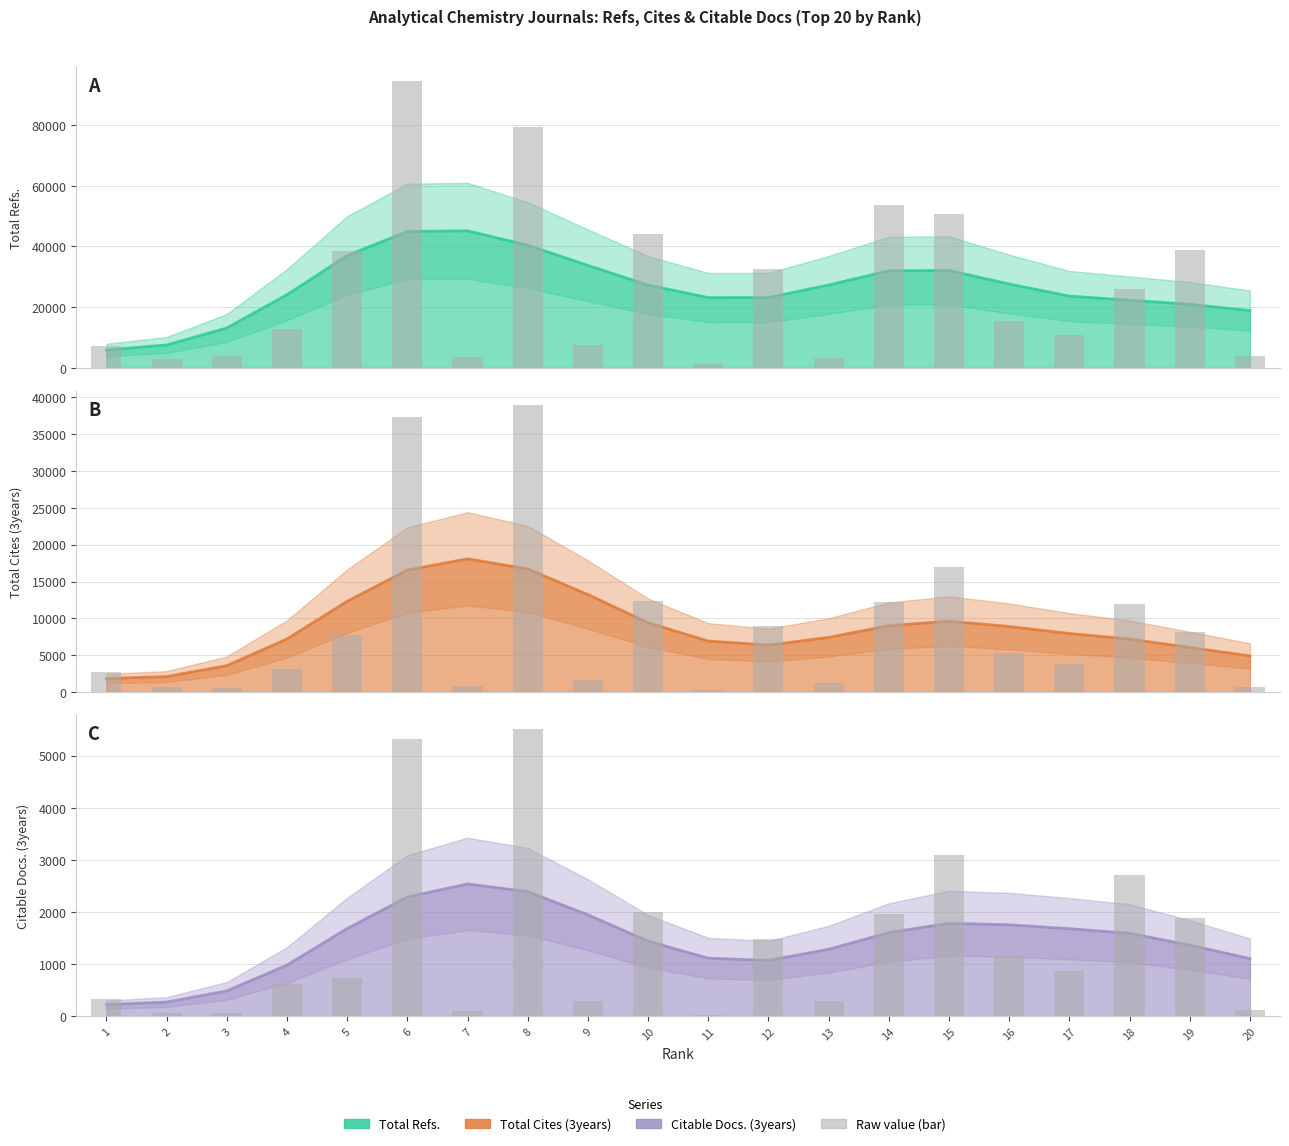

Which series has the largest range (max minus min)?

Total Refs.